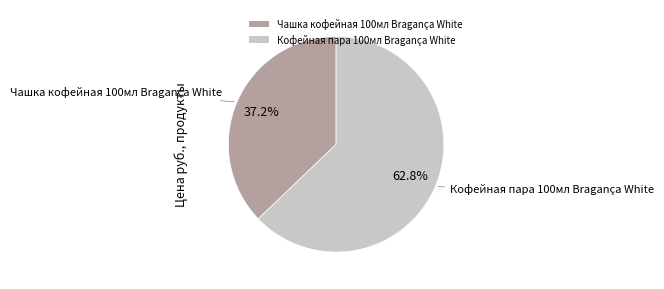

Which has a higher value, Чашка кофейная 100мл Bragança White or Кофейная пара 100мл Bragança White?

Кофейная пара 100мл Bragança White